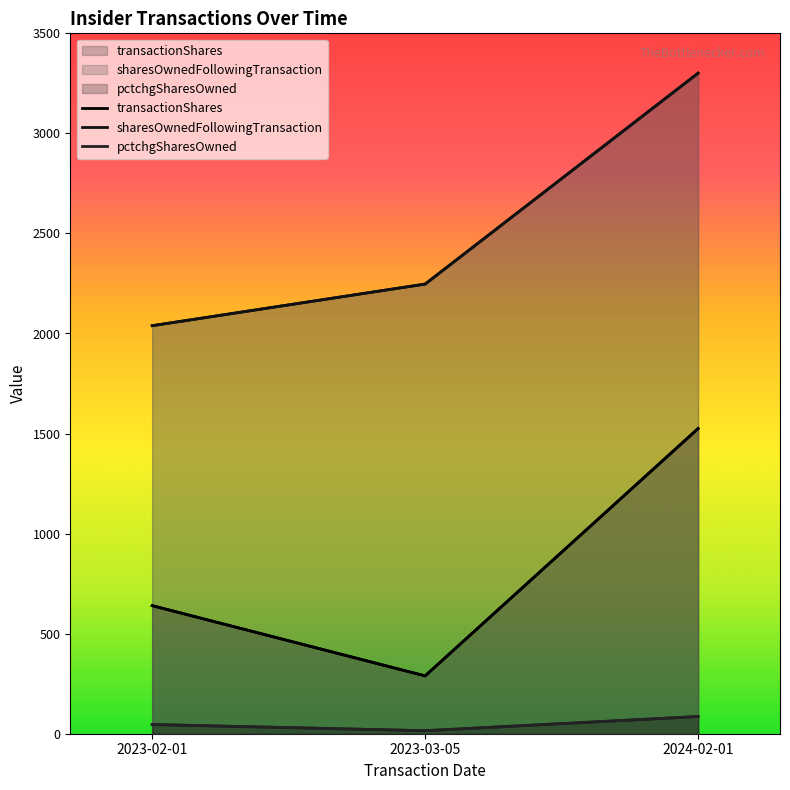

Which has a higher value, 2023-03-05 or 2023-02-01?

2023-02-01